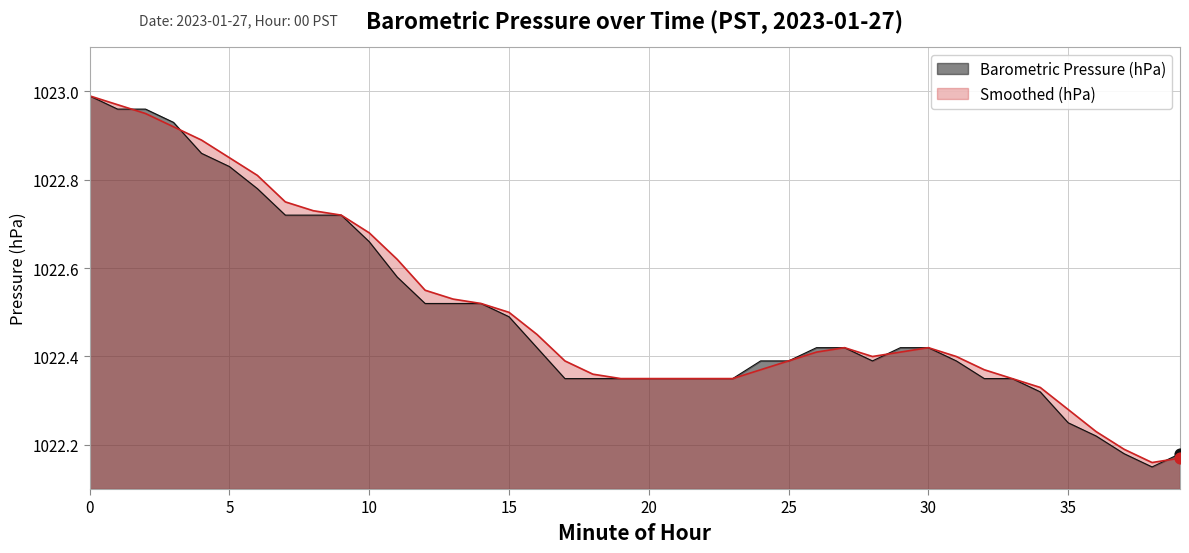

At how many categories does at least one series exceed 1022?

40